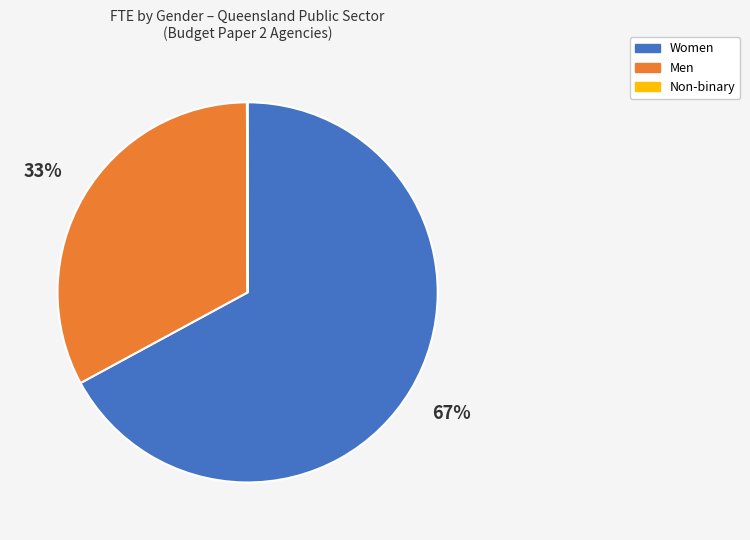

Which has a higher value, Women or Men?

Women